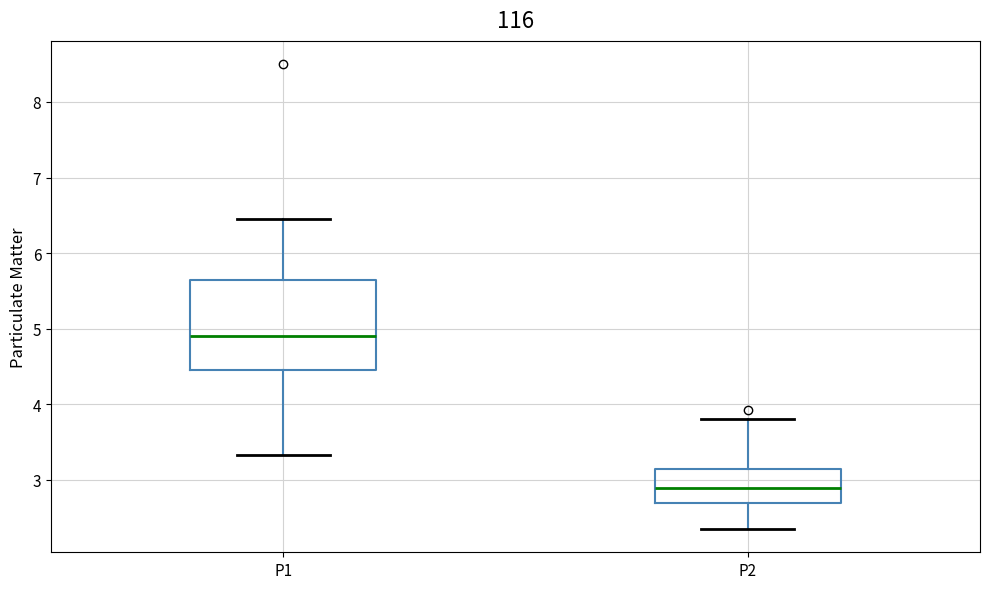

Reading left to right, read every box against the y-axis: the position of its median line, the range the box covers, and the ends of its whiskers. The values are not printed on the chart, so give them approximately, as read against the axis.

P1: median 4.9, box 4.5 to 5.6, whiskers 3.3 to 6.5
P2: median 2.9, box 2.7 to 3.1, whiskers 2.4 to 3.8